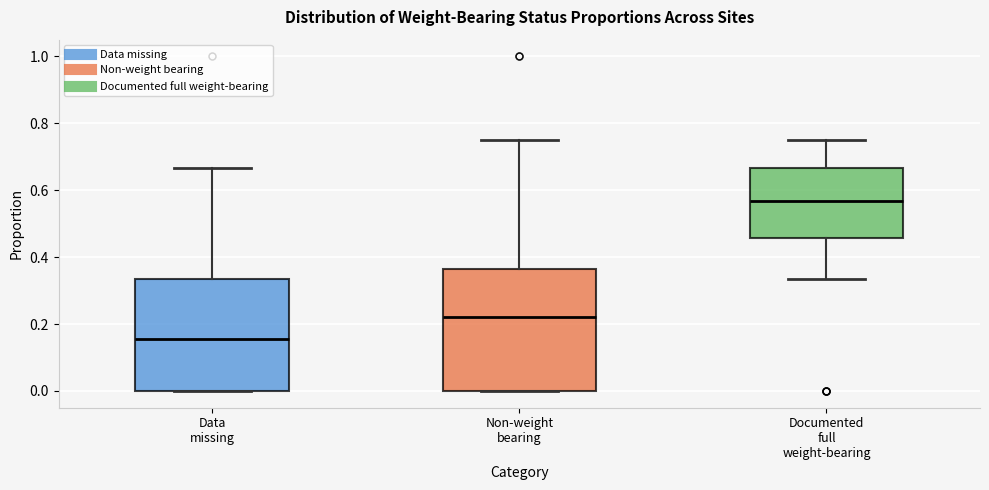

Reading left to right, transcribe this box plot: for each box, give where its median line is, the range the box spans, and where its two whiskers end, as read against the y-axis. The values are not printed on the chart, so give them approximately, as read against the axis.

Data missing: median 0.16, box 0.00 to 0.34, whiskers 0.00 to 0.66
Non-weight bearing: median 0.22, box 0.00 to 0.36, whiskers 0.00 to 0.76
Documented full weight-bearing: median 0.56, box 0.46 to 0.66, whiskers 0.34 to 0.76